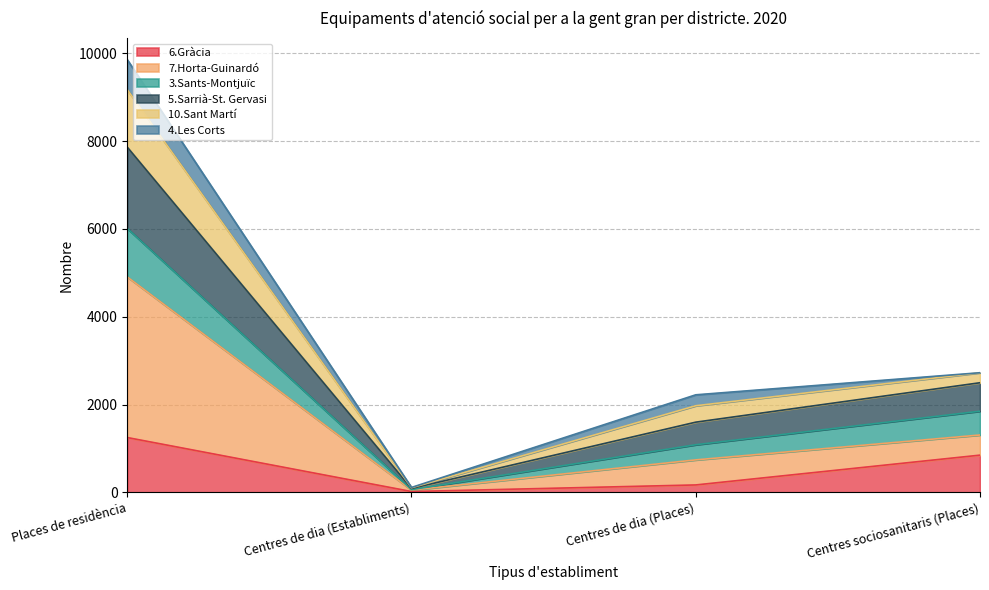

What is the total value across all series at Places de residència?

9856